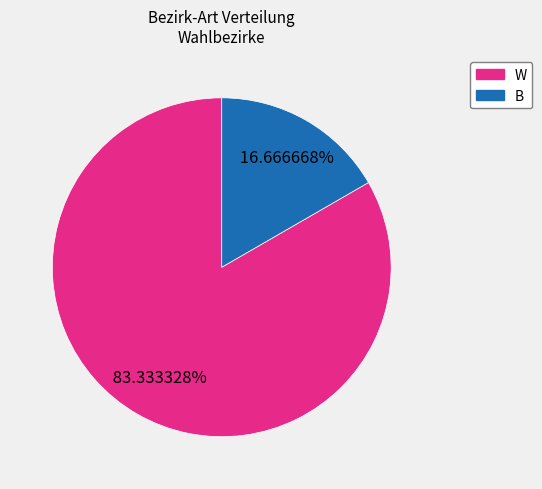

Is it true that W is 83% of the pie?

True